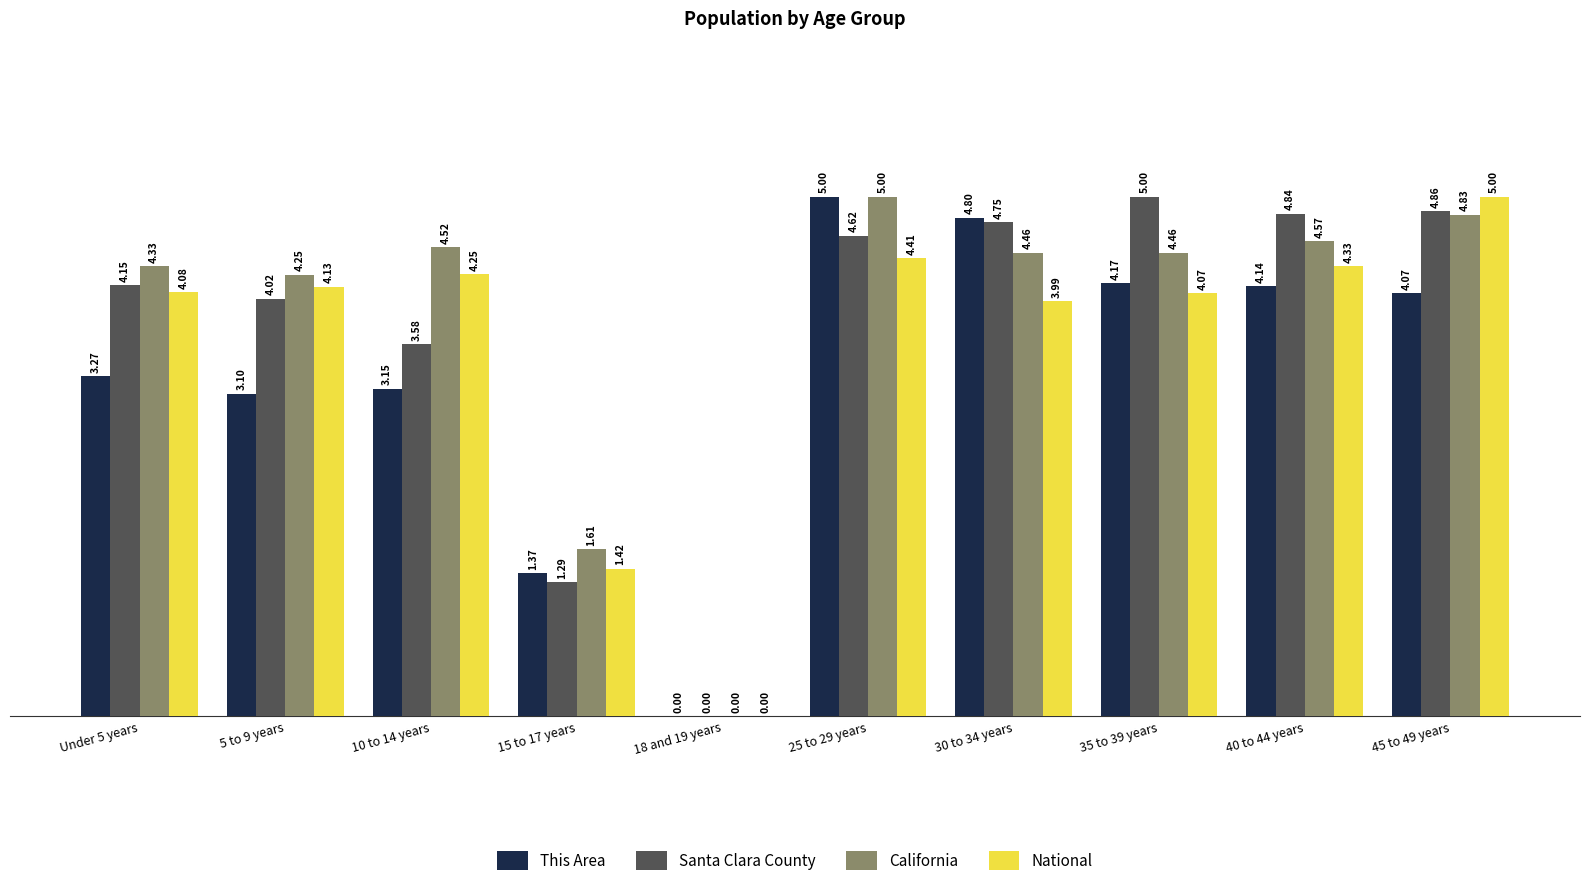

Which series changed the most between 30 to 34 years and 40 to 44 years?

This Area